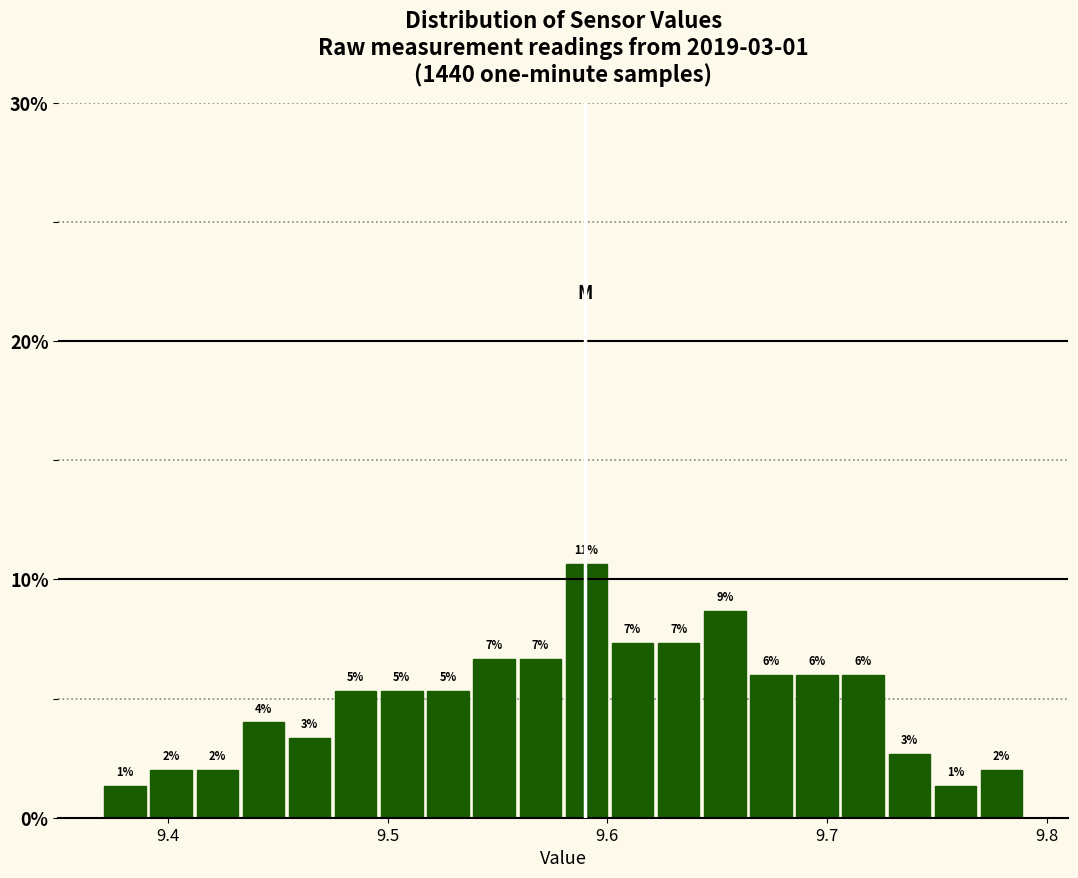

Read against the x-axis, roughly where is the centre of the tallest bar?

9.59